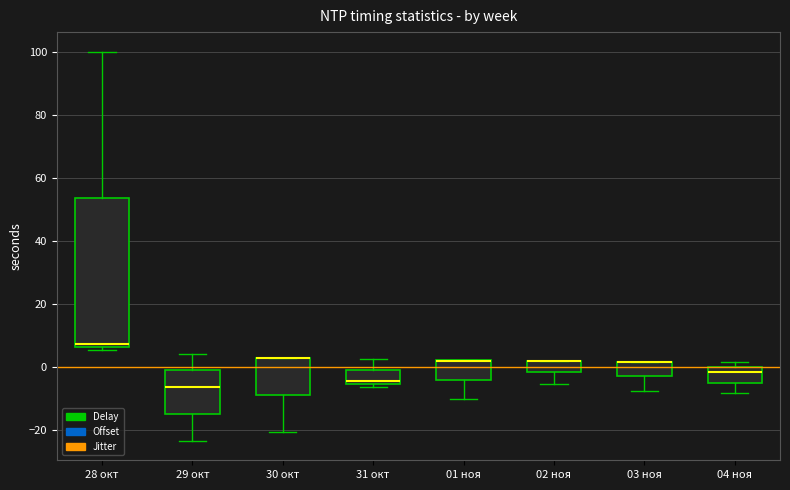

Reading left to right, transcribe this box plot: for each box, give where its median line is, the range the box spans, and where its two whiskers end, as read against the y-axis. The values are not printed on the chart, so give them approximately, as read against the axis.

28 окт: median 8, box 6 to 54, whiskers 6 (just below the box's lower edge) to 100
29 окт: median -6, box -14 to 0, whiskers -24 to 4
30 окт: median 2 (drawn on the box's upper edge), box -8 to 2, whiskers -20 to 4
31 окт: median -4, box -6 to 0, whiskers -6 (just below the box's lower edge) to 2
01 ноя: median 2 (drawn on the box's upper edge), box -4 to 2, whiskers -10 to 2
02 ноя: median 2 (drawn on the box's upper edge), box -2 to 2, whiskers -6 to 2
03 ноя: median 2 (drawn on the box's upper edge), box -2 to 2, whiskers -8 to 2
04 ноя: median -2, box -4 to 0, whiskers -8 to 2